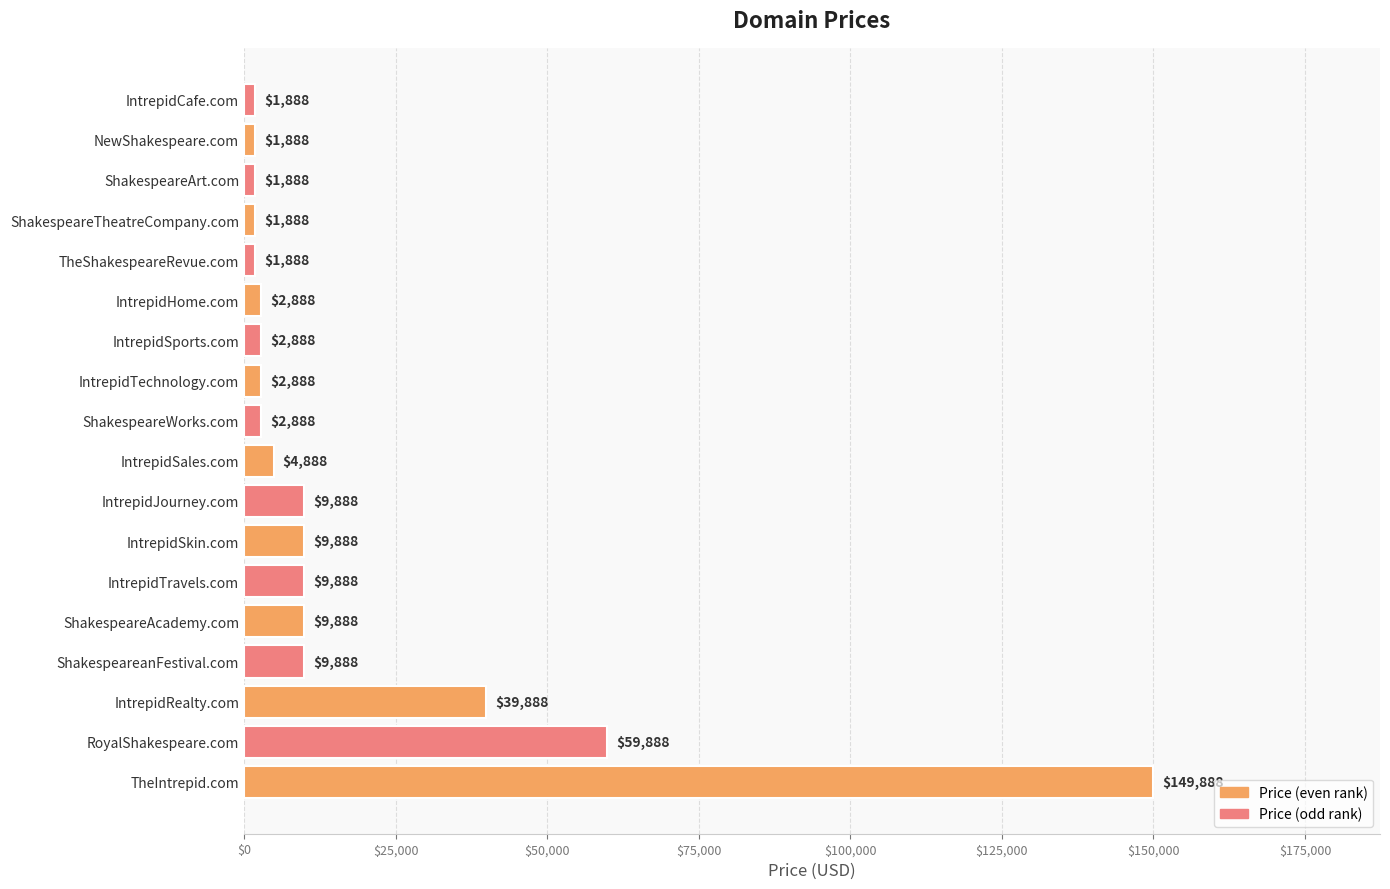

Which category has the highest value across all series?

TheIntrepid.com